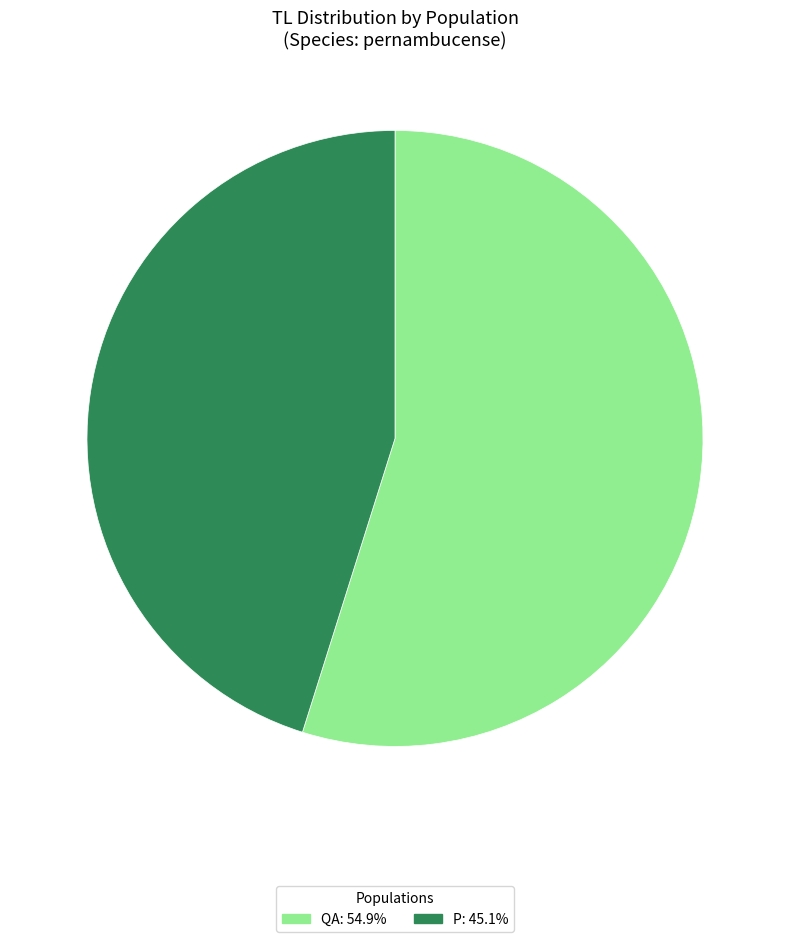

Is the sum of QA and P greater than half?

Yes